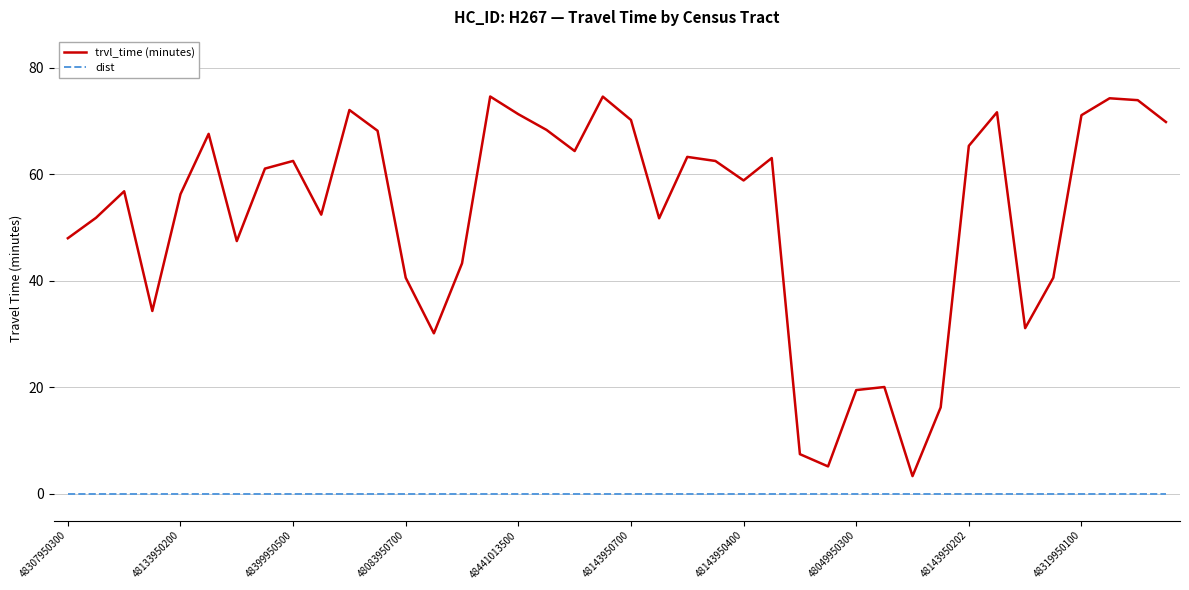

Which series has the largest total across all categories?

trvl_time (minutes)